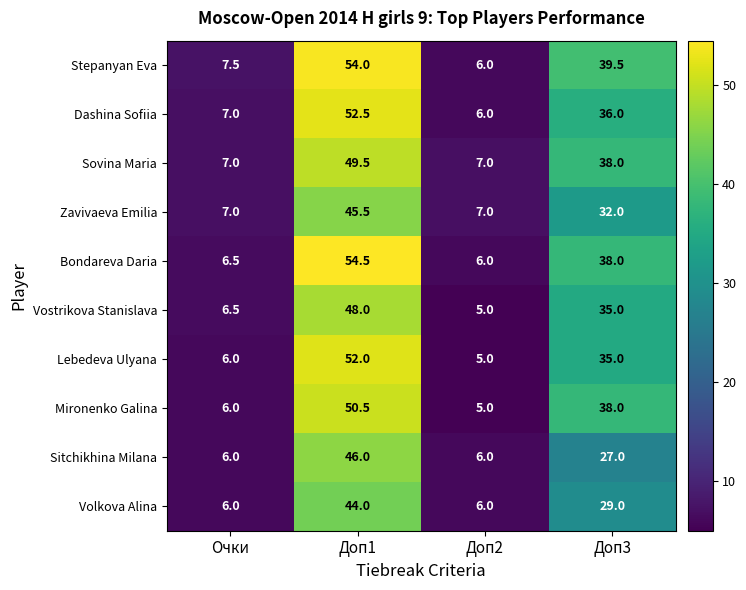

What is the greatest value displayed?

54.5